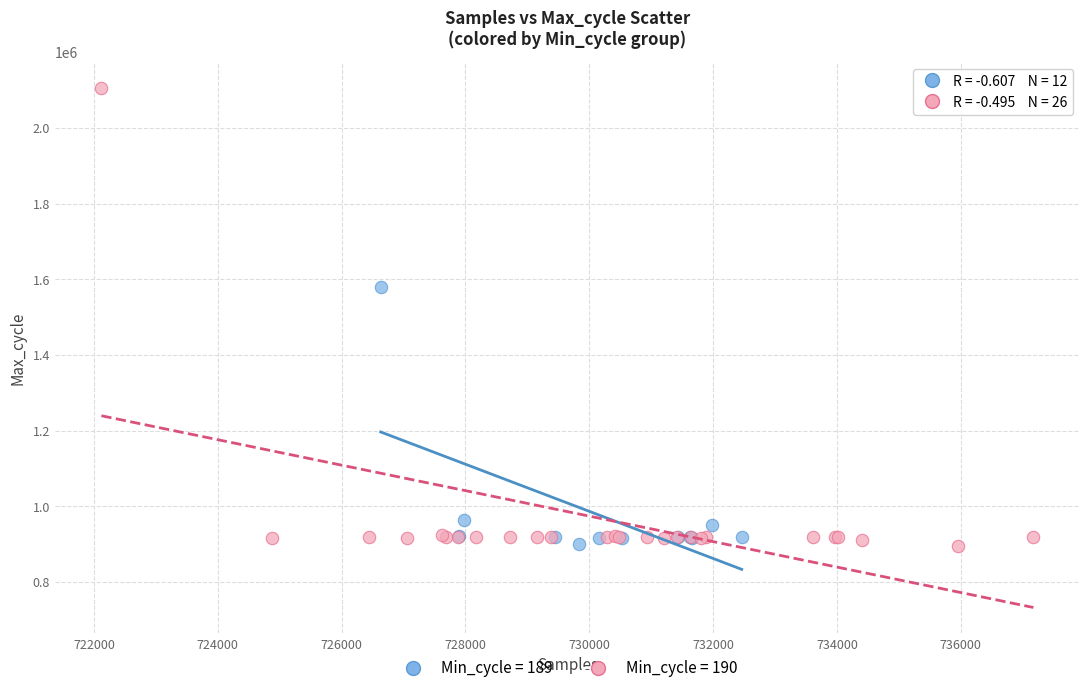

Which series has the widest spread of Y values?

Min_cycle = 190